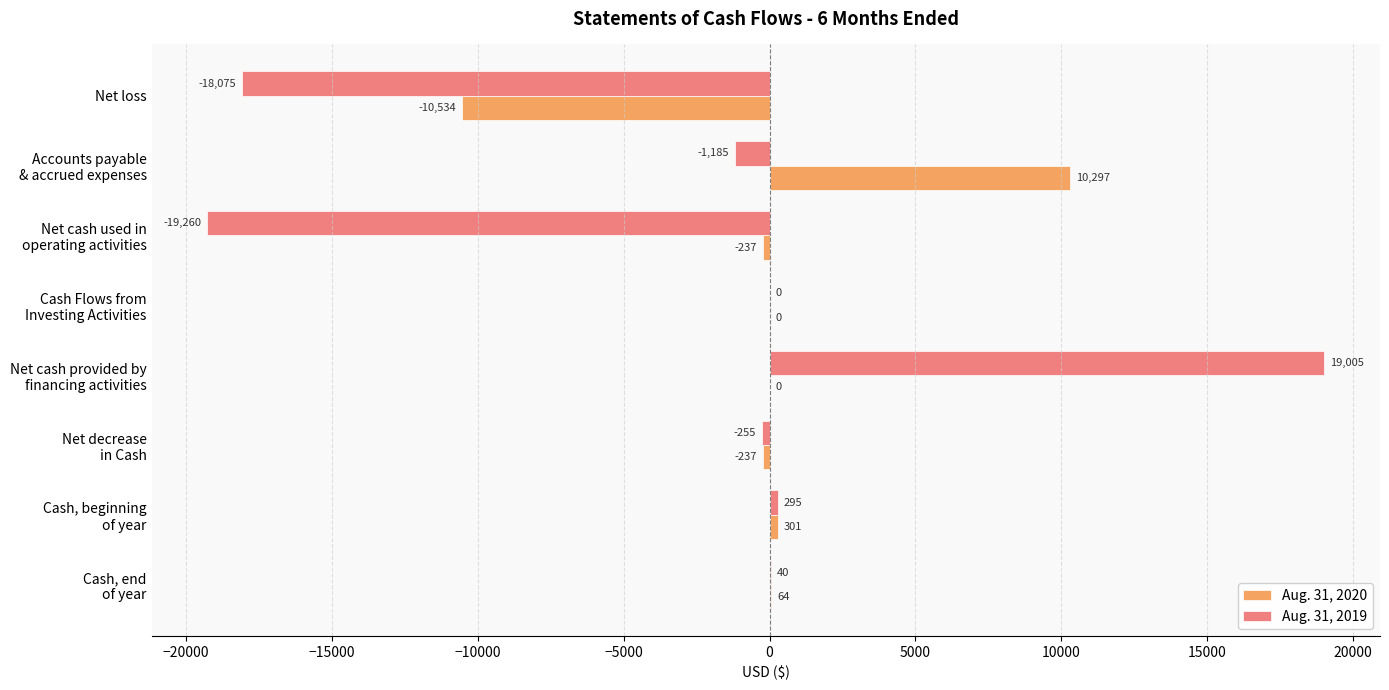

What is the highest value of the Aug. 31, 2019 series?

19005